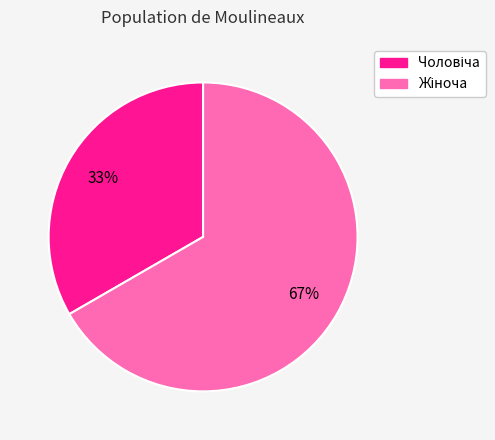

How many segments does this pie chart have?

2